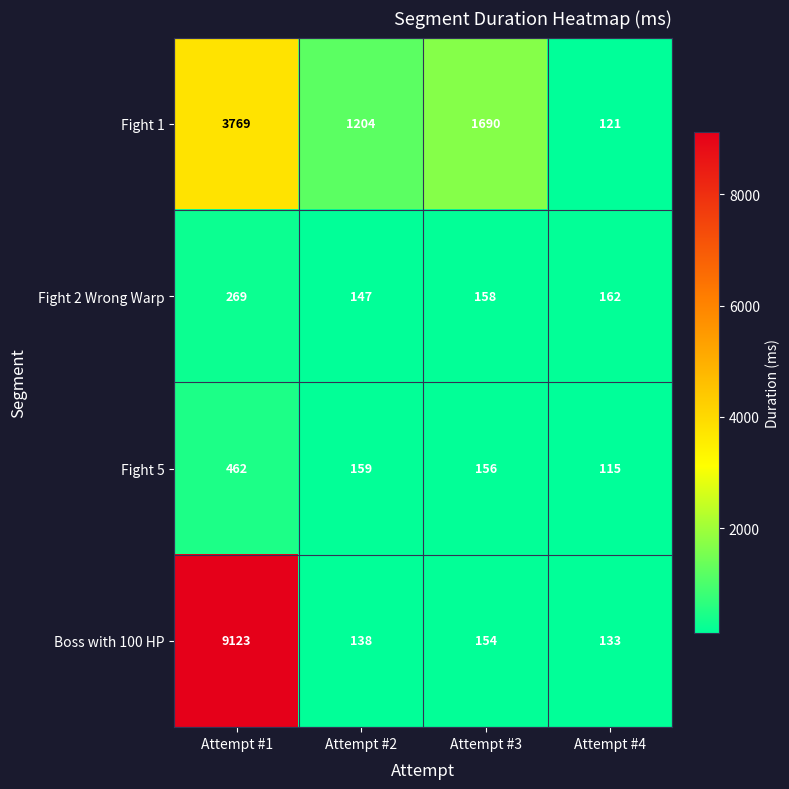

How many categories are shown in the chart?

4